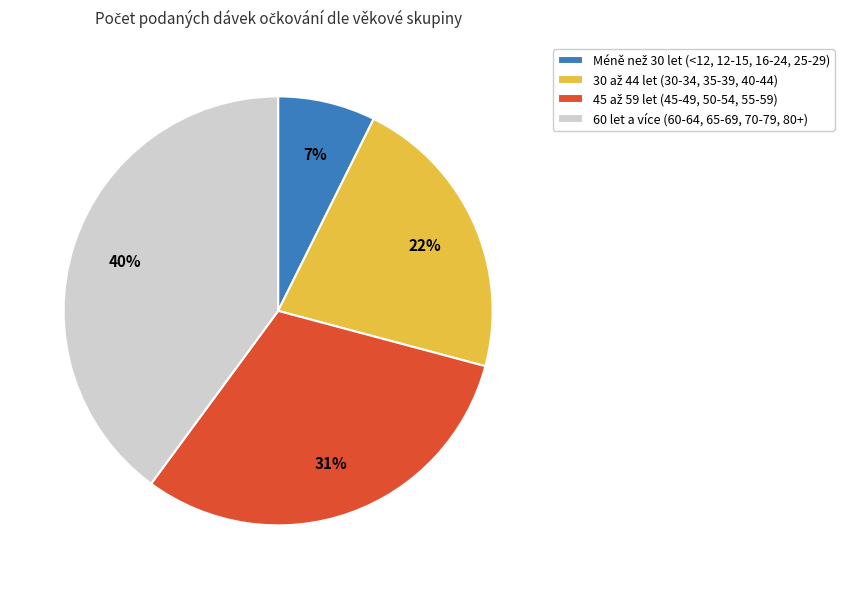

How many slices are in this pie chart?

4